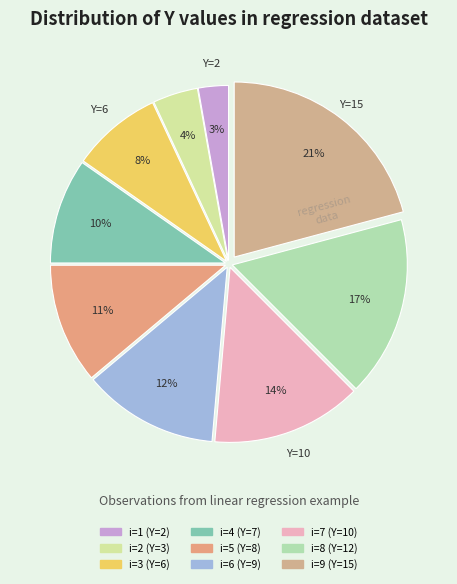

What percentage do i=7 and i=4 together represent?

23.6%